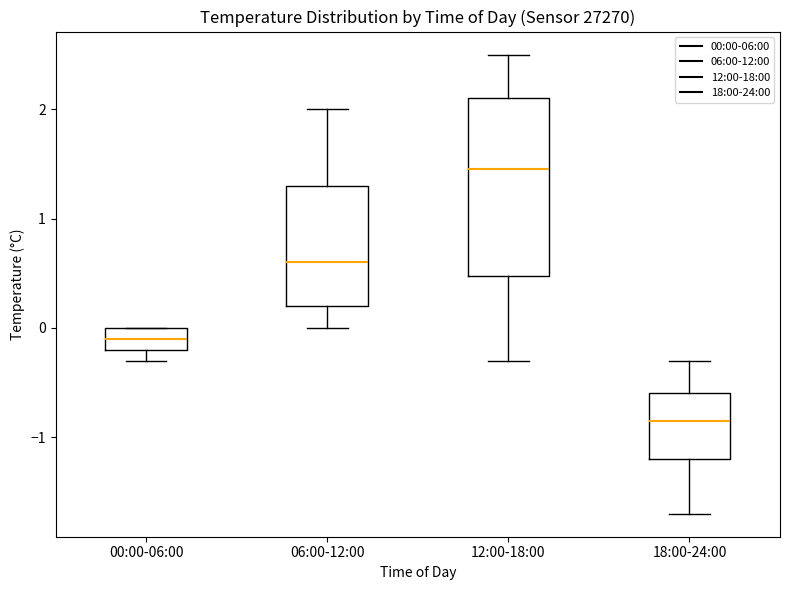

Which box has the lowest median line?

18:00-24:00